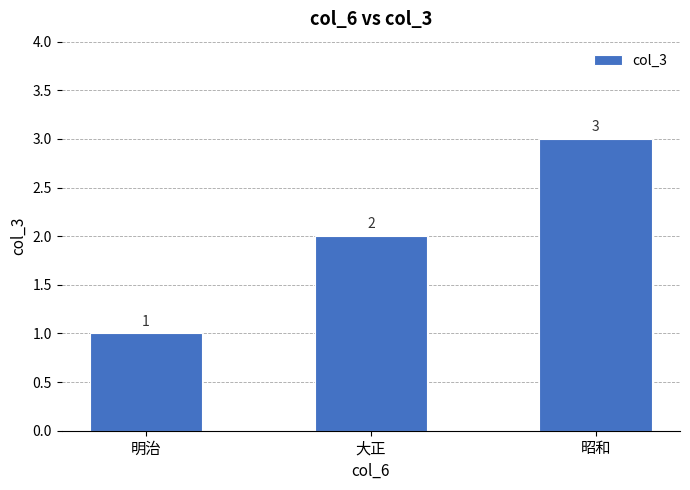

What is the value of the 2nd bar from the left?

2